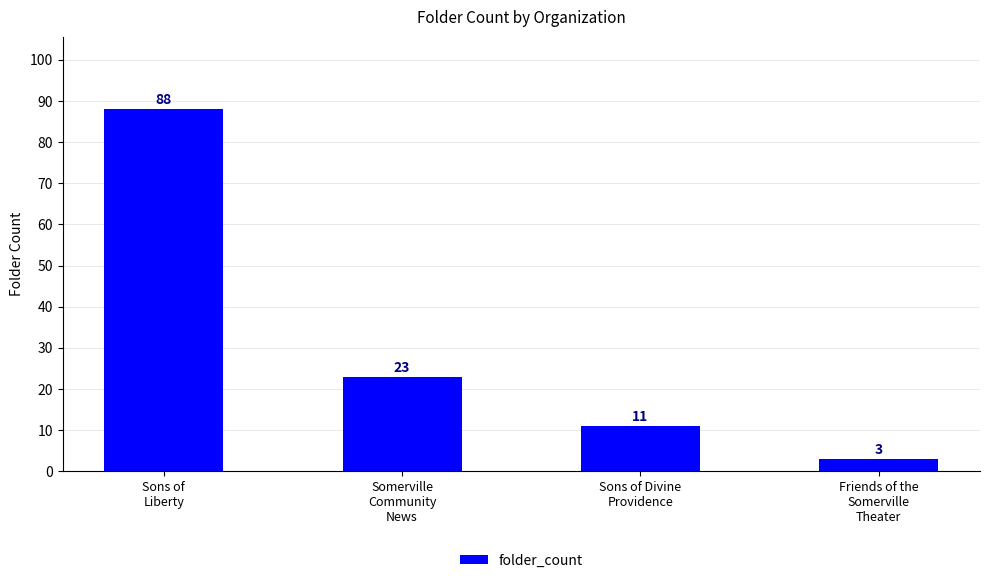

Reading left to right, what are all the values shown in this chart?

Sons of
Liberty=88	Somerville
Community
News=23	Sons of Divine
Providence=11	Friends of the
Somerville
Theater=3